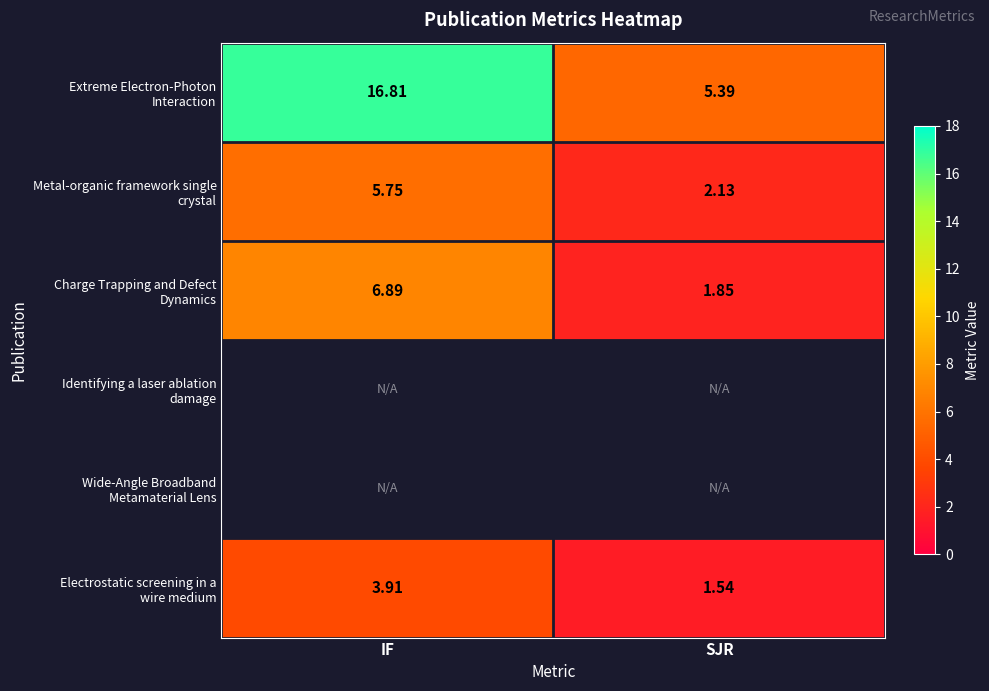

Which series changed the most between IF and SJR?

Extreme Electron-Photon Interaction